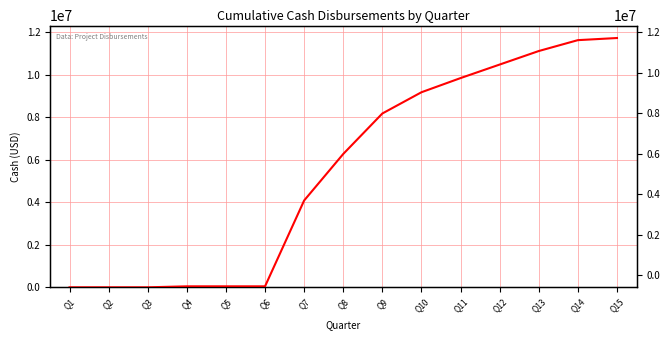

What is the difference between the maximum and minimum values?

11735721.6